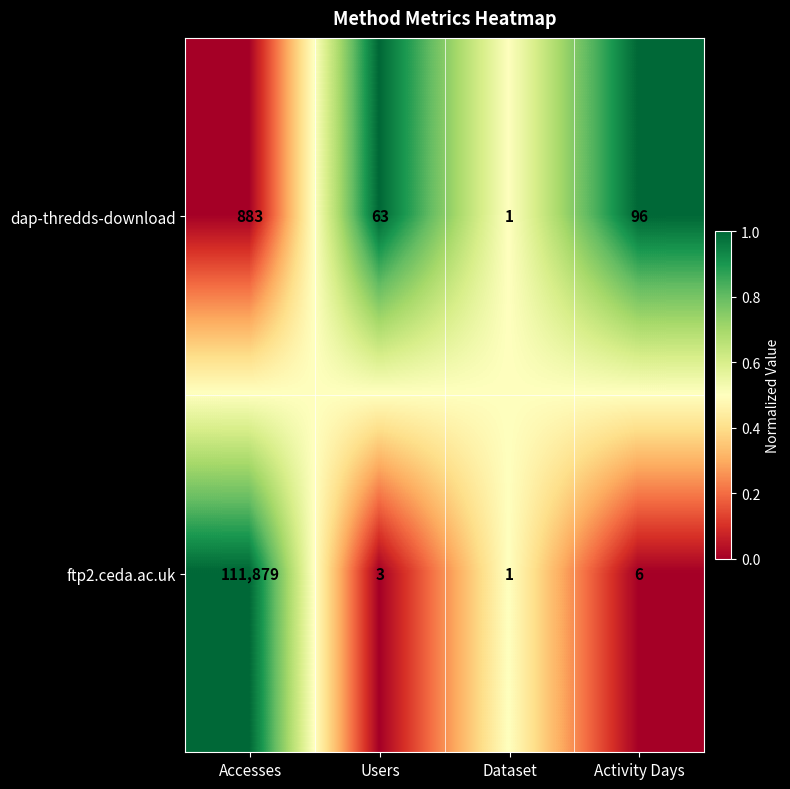

True or false: ftp2.ceda.ac.uk has a value of 163297 at Accesses.

False